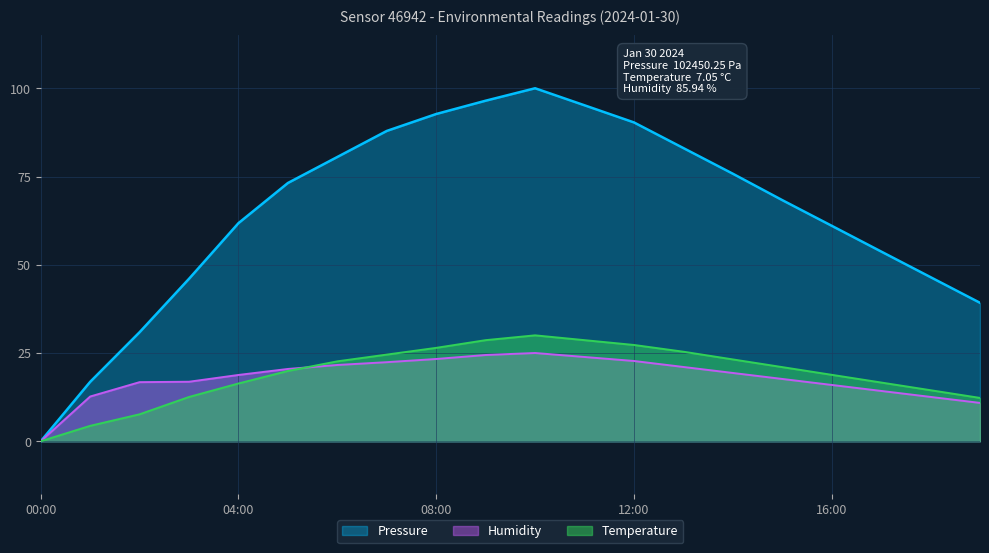

What is the label of the 1st point from the left?

00:00